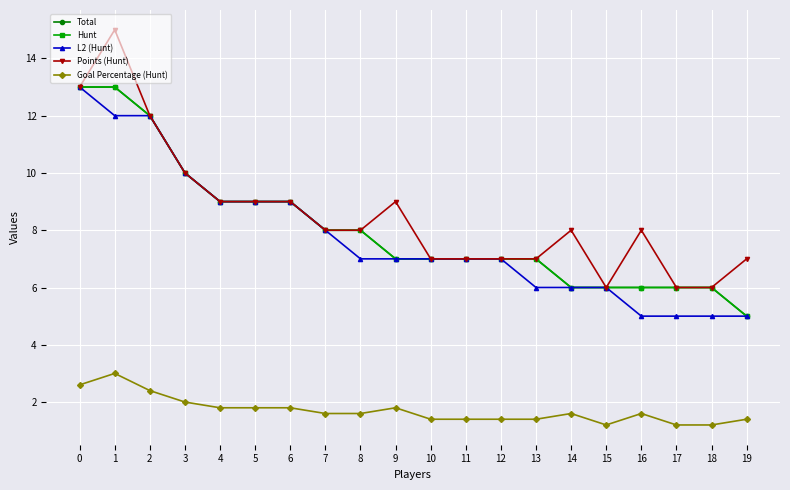

At which category is the sum across all series the highest?

1